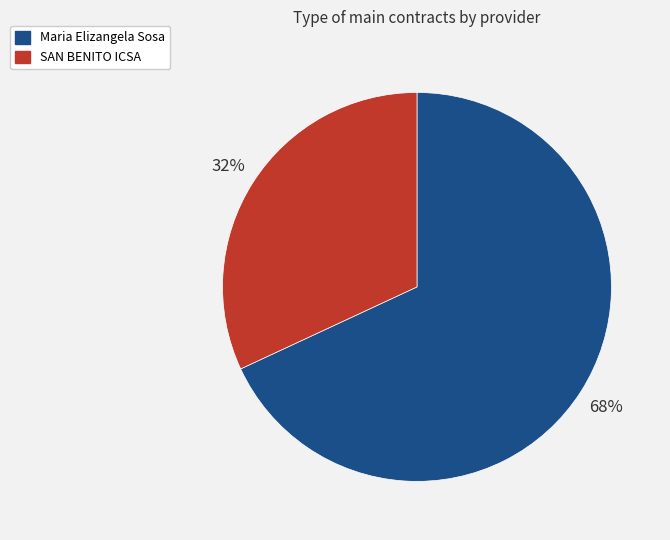

Count the number of slices in the pie.

2